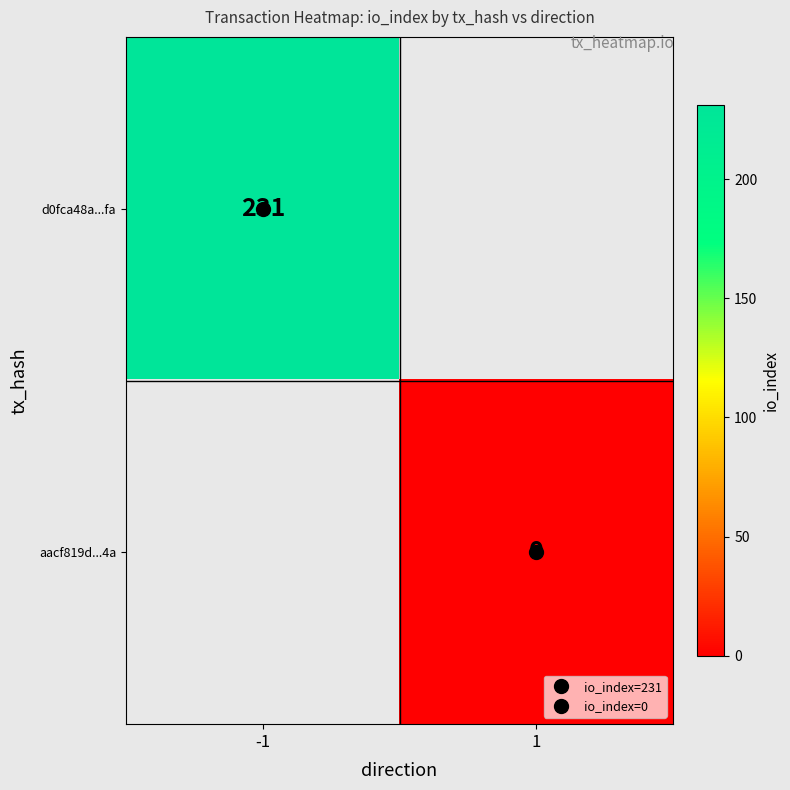

At how many categories does at least one series exceed 77?

1